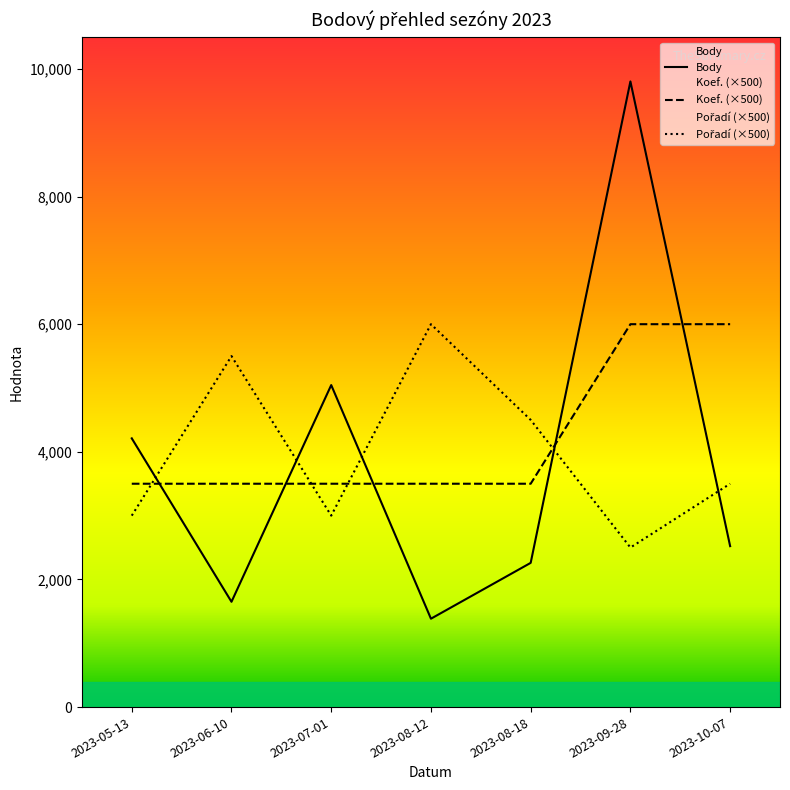

What is the value of the Pořadí point at the 1st from the left?

3000